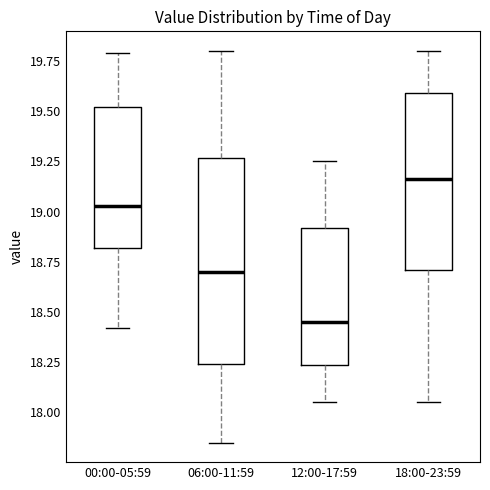

Comparing the boxes themselves (not the whiskers), which one is the tallest?

06:00-11:59